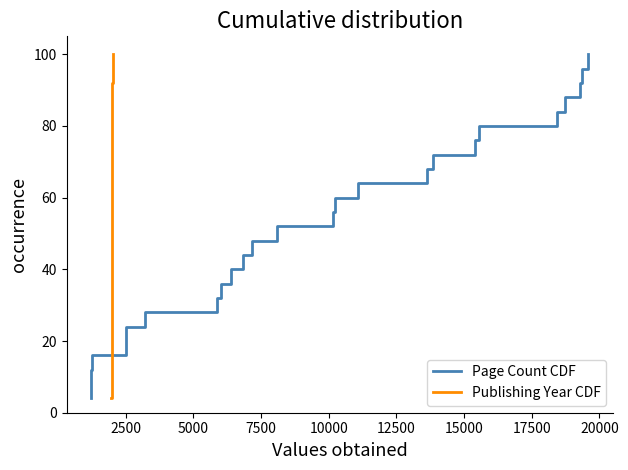

What is the highest value of the Page Count CDF series?

100.0